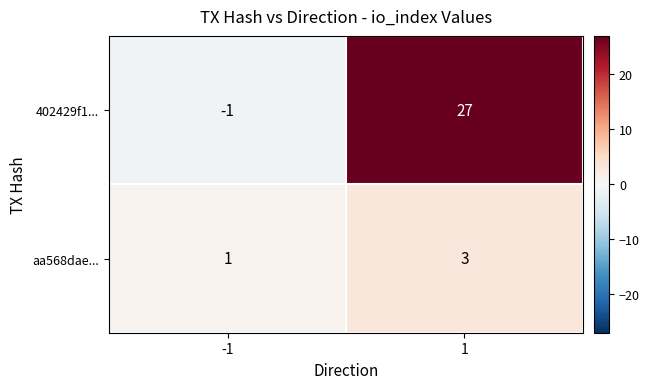

The value of aa568dae... at 1 is 5. True or false?

False